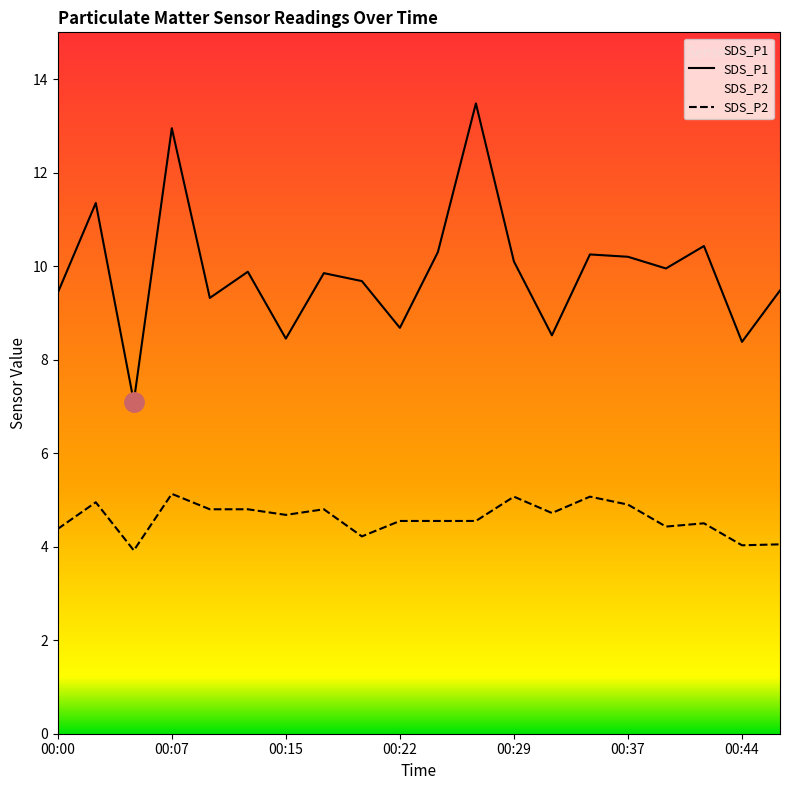

The SDS_P1 series shows 17.0 at 00:34. True or false?

False